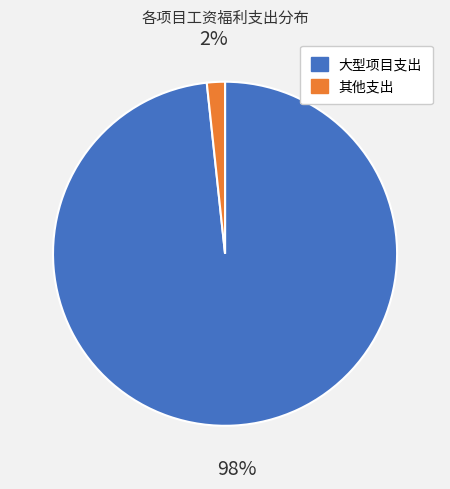

Is there any slice that represents more than half of the pie?

Yes